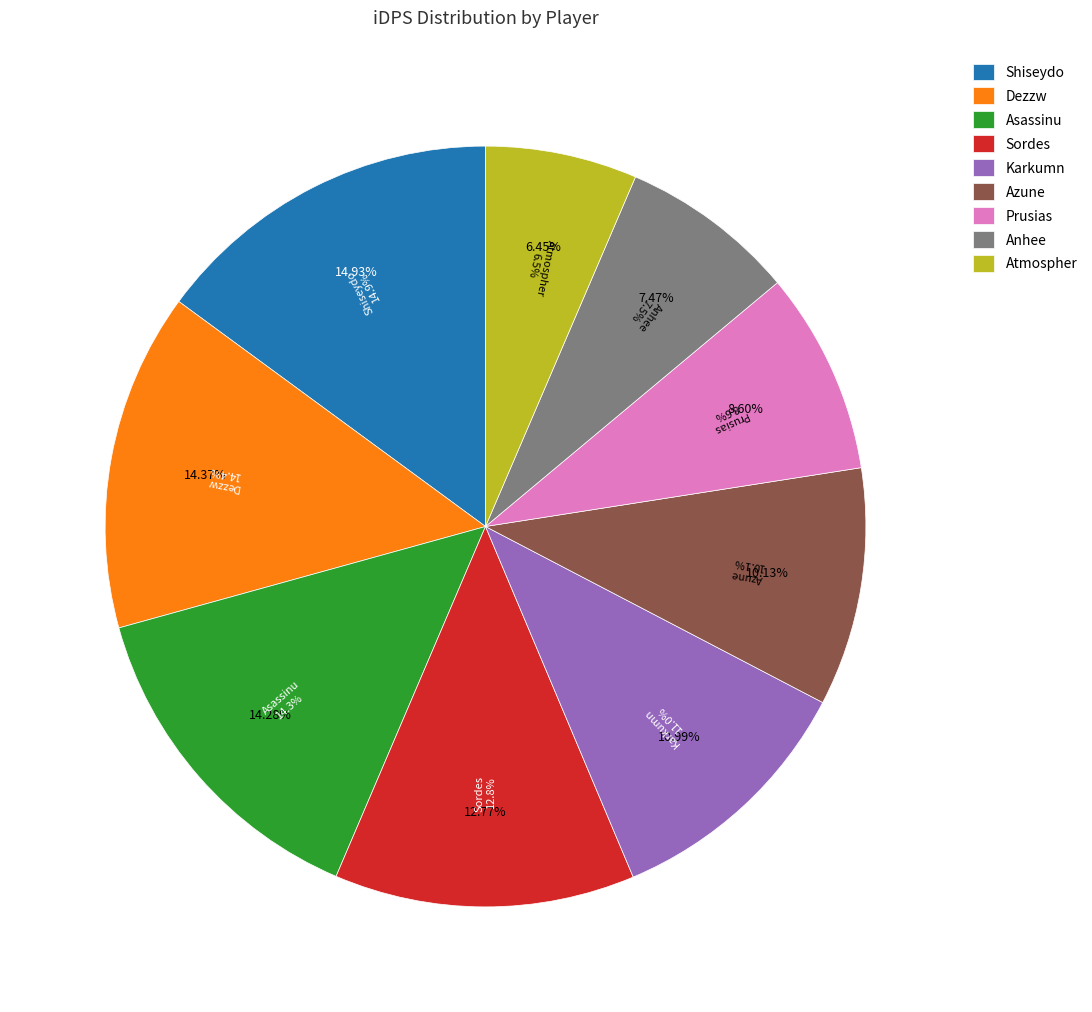

Does Sordes account for over 50% of the chart?

No